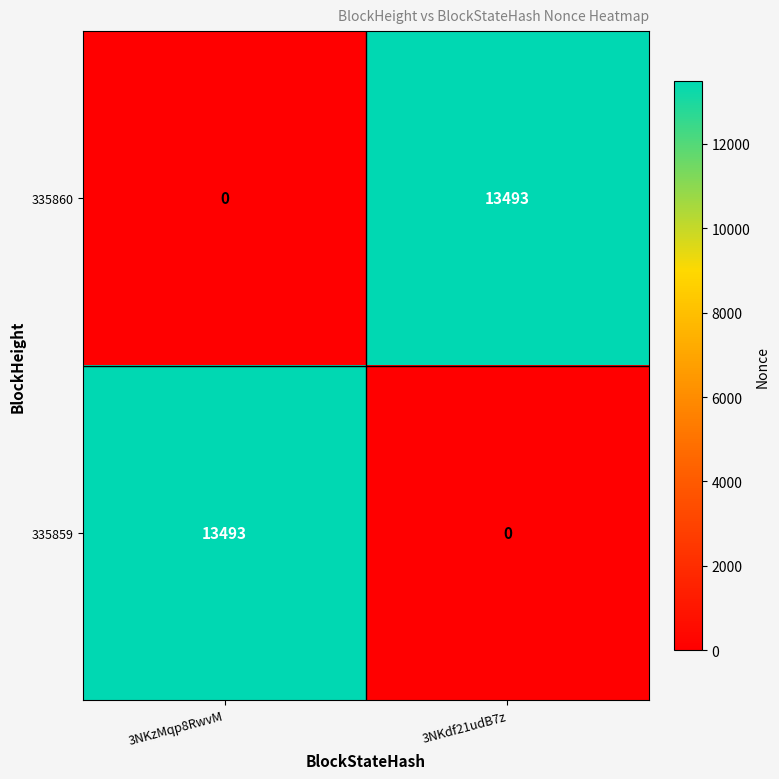

Reading left to right, transcribe all the data shown in this chart.

335860: 0	13493
335859: 13493	0